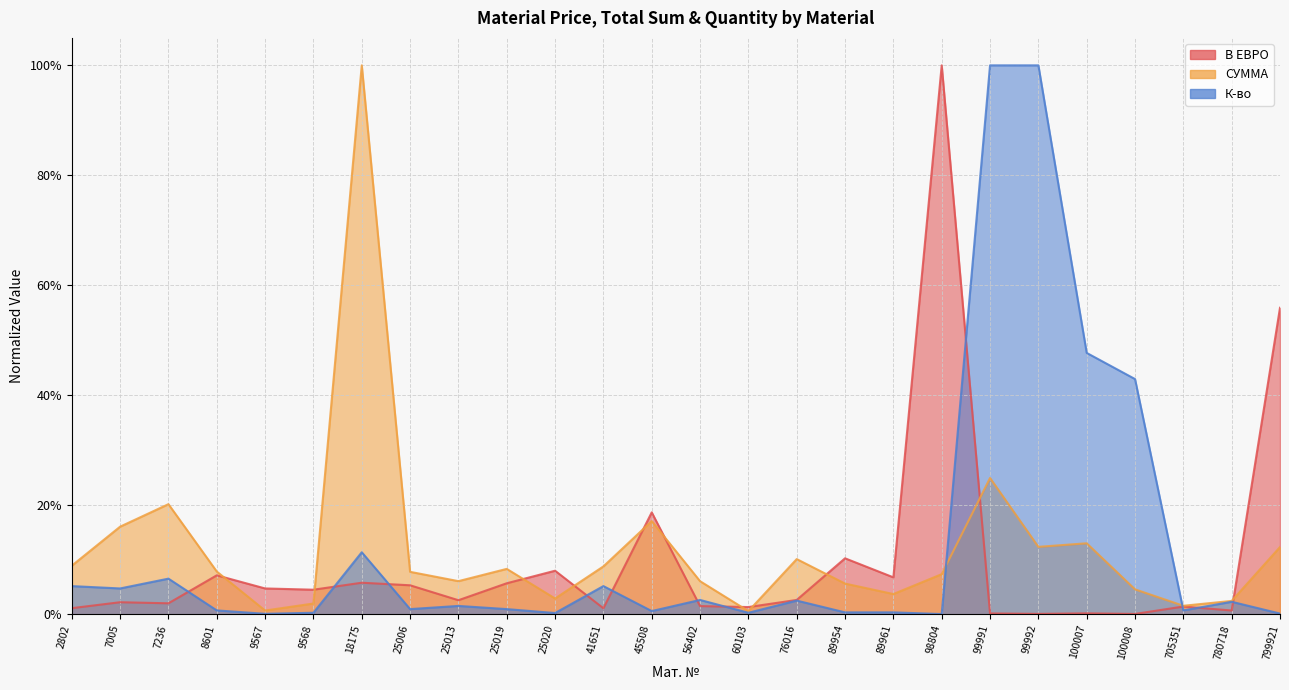

Which category has the lowest value in the СУММА series?

60103